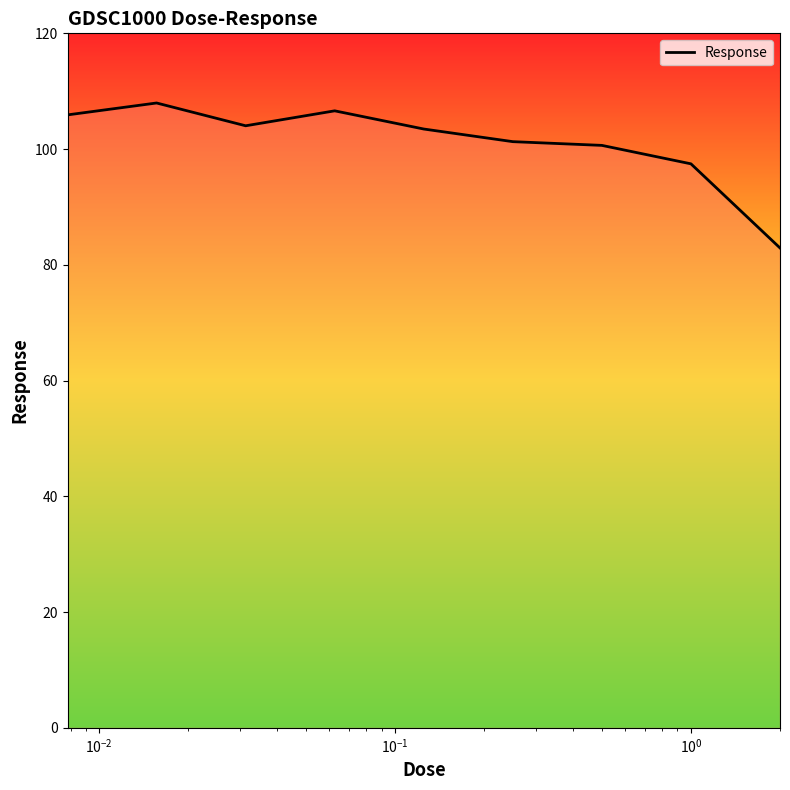

Does the chart have visible grid lines?

No